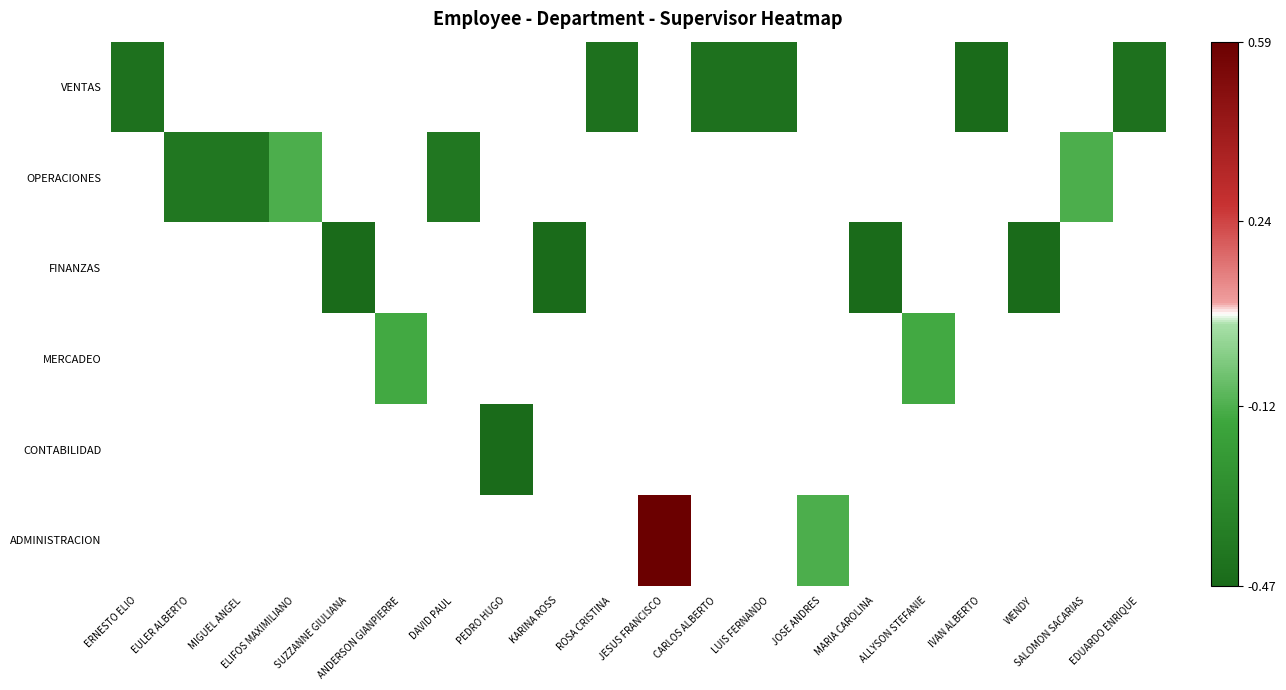

Between ERNESTO ELIO and MIGUEL ANGEL, which is larger?

MIGUEL ANGEL